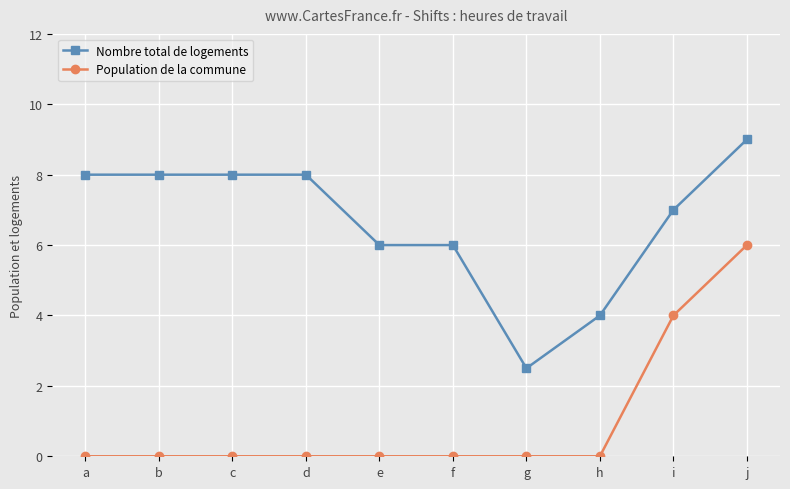

True or false: Nombre total de logements and Population de la commune intersect in this chart.

False